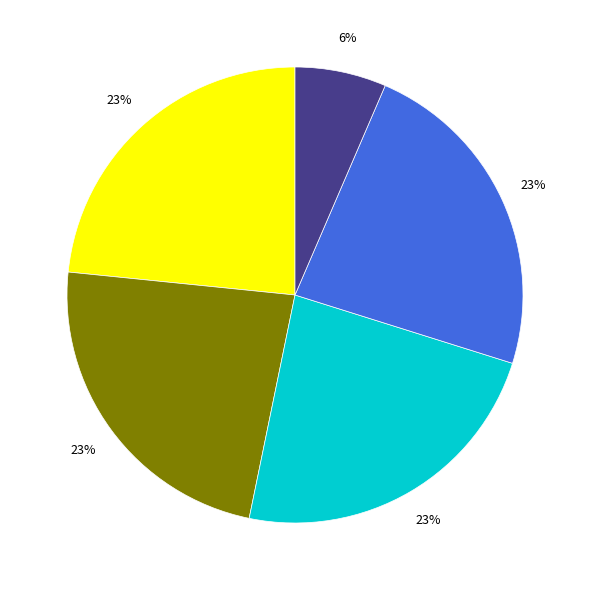

Is there any slice that represents more than half of the pie?

No